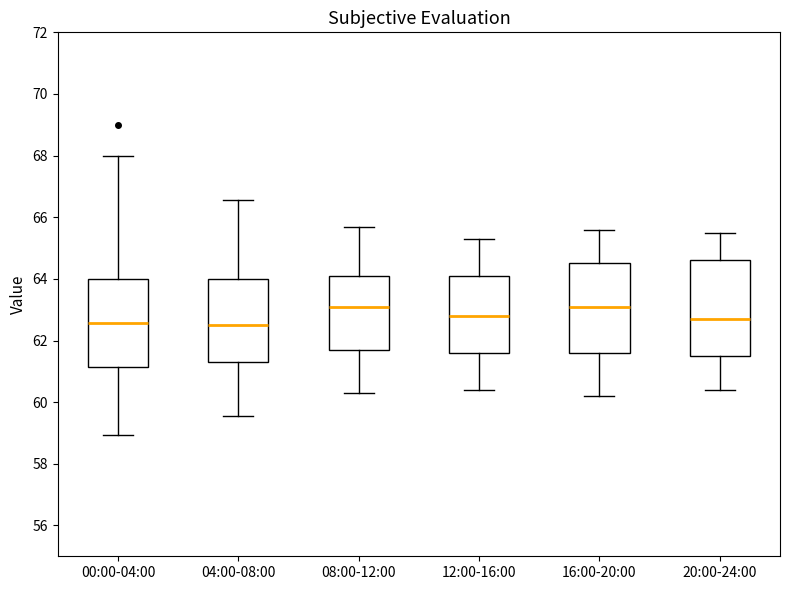

Where is the lower edge of the box for 16:00-20:00 on the y-axis? The values are not printed on the chart, so give them approximately, as read against the axis.

61.6